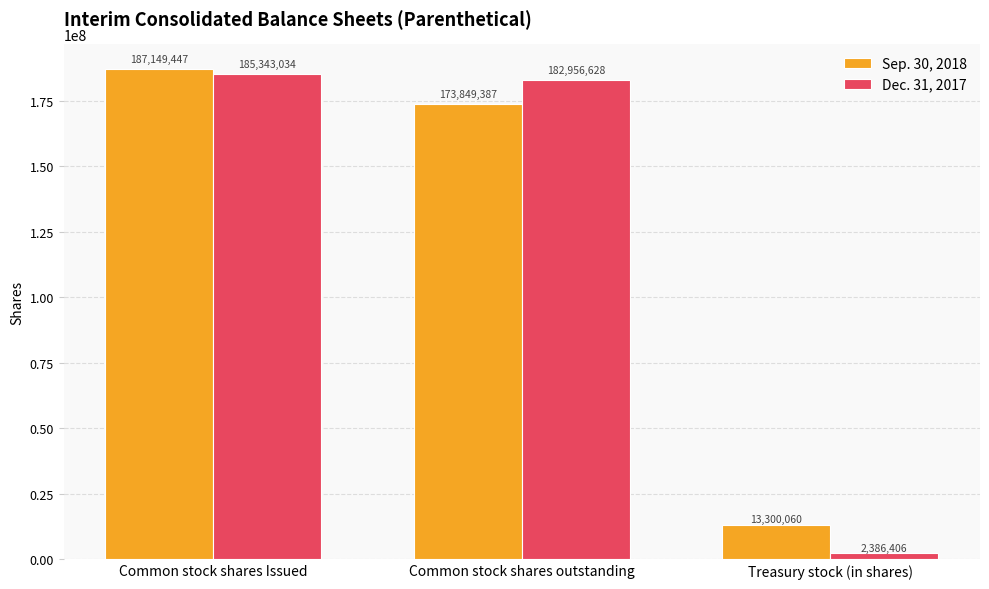

What is the sum of all Sep. 30, 2018 values?

374298894